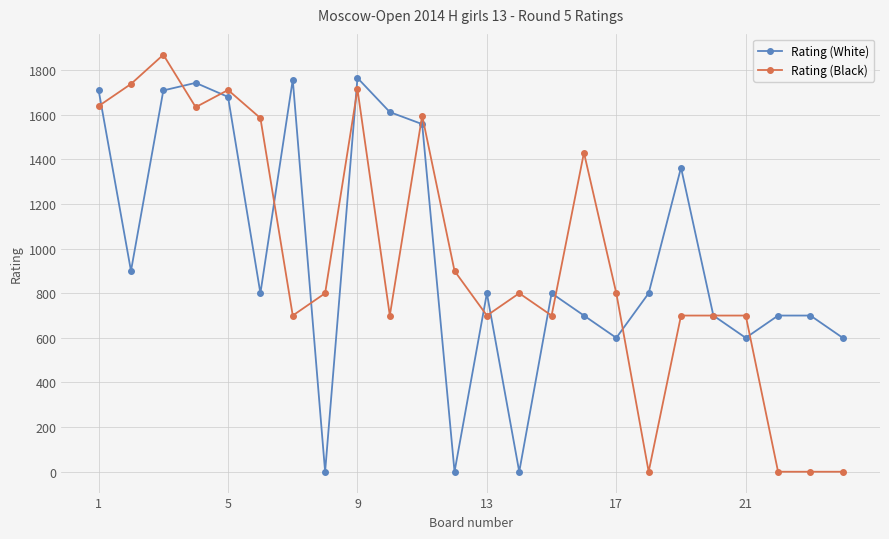

What is the sum of all Rating (White) values?

23597